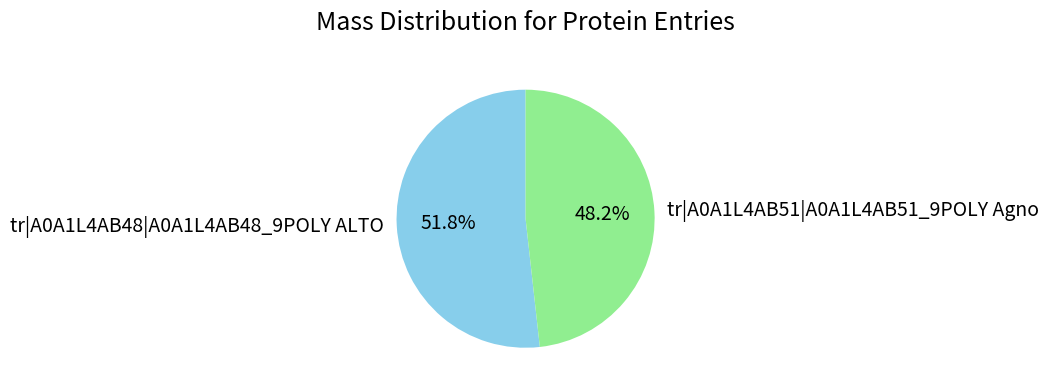

What is the ratio of the value at tr|A0A1L4AB48|A0A1L4AB48_9POLY ALTO to the value at tr|A0A1L4AB51|A0A1L4AB51_9POLY Agno?

1.1